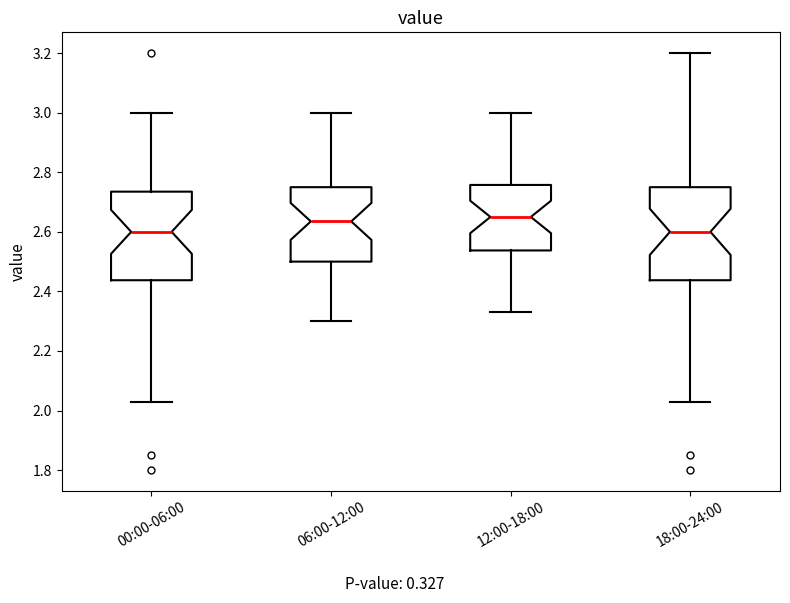

Reading left to right, transcribe this box plot: for each box, give where its median line is, the range the box spans, and where its two whiskers end, as read against the y-axis. The values are not printed on the chart, so give them approximately, as read against the axis.

00:00-06:00: median 2.60, box 2.44 to 2.74, whiskers 2.04 to 3.00
06:00-12:00: median 2.64, box 2.50 to 2.76, whiskers 2.30 to 3.00
12:00-18:00: median 2.66, box 2.54 to 2.76, whiskers 2.34 to 3.00
18:00-24:00: median 2.60, box 2.44 to 2.76, whiskers 2.04 to 3.20